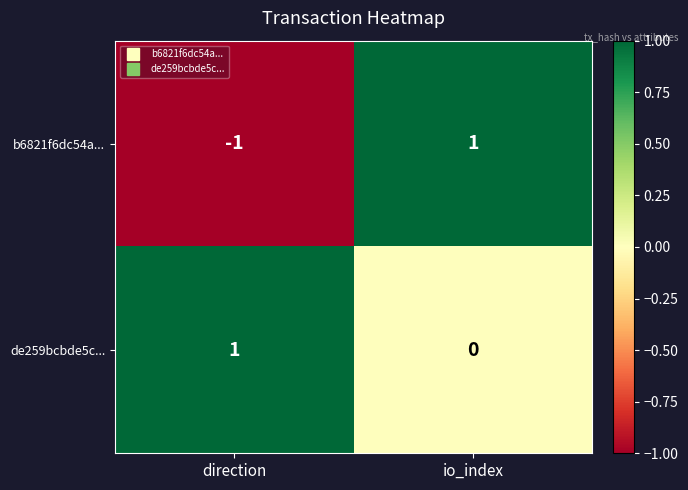

Rank the series by their average value, from highest to lowest.

de259bcbde5c..., b6821f6dc54a...